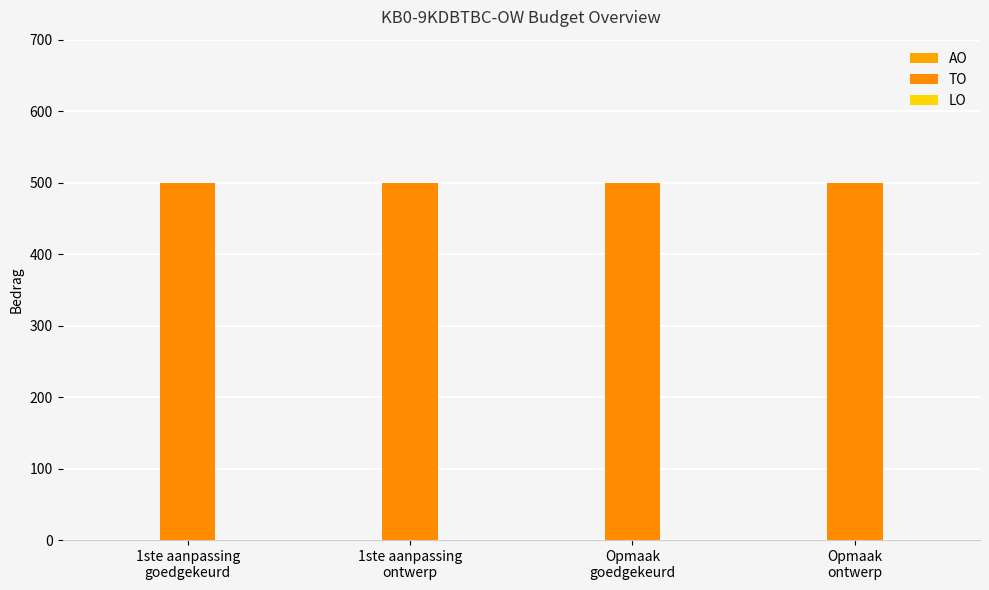

What are all the series names shown in the legend?

AO, TO, LO